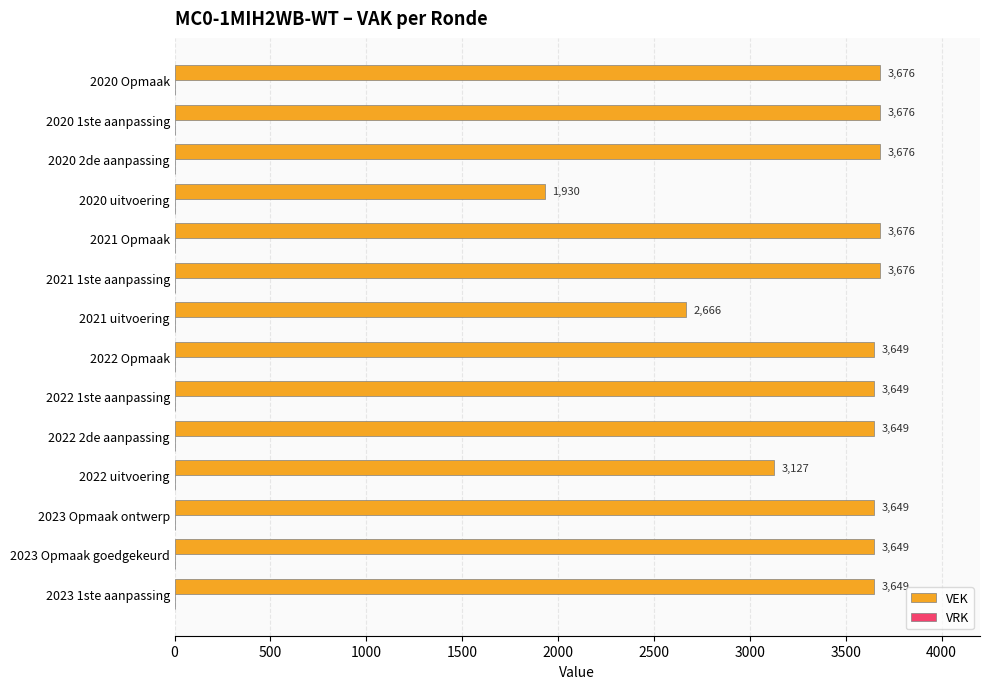

What is the sum of all values?

47997